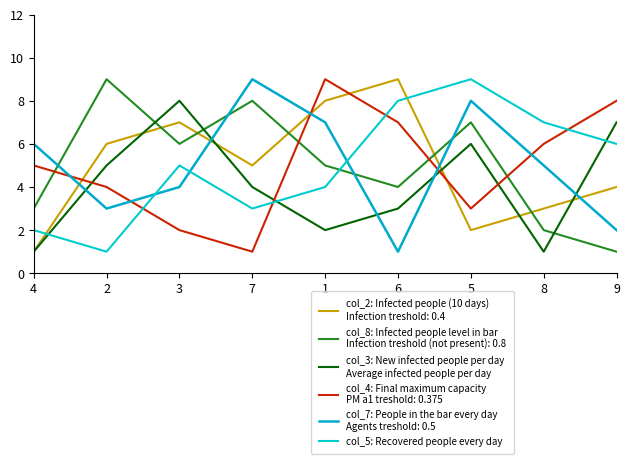

Is this an area chart (filled region under the line)?

No